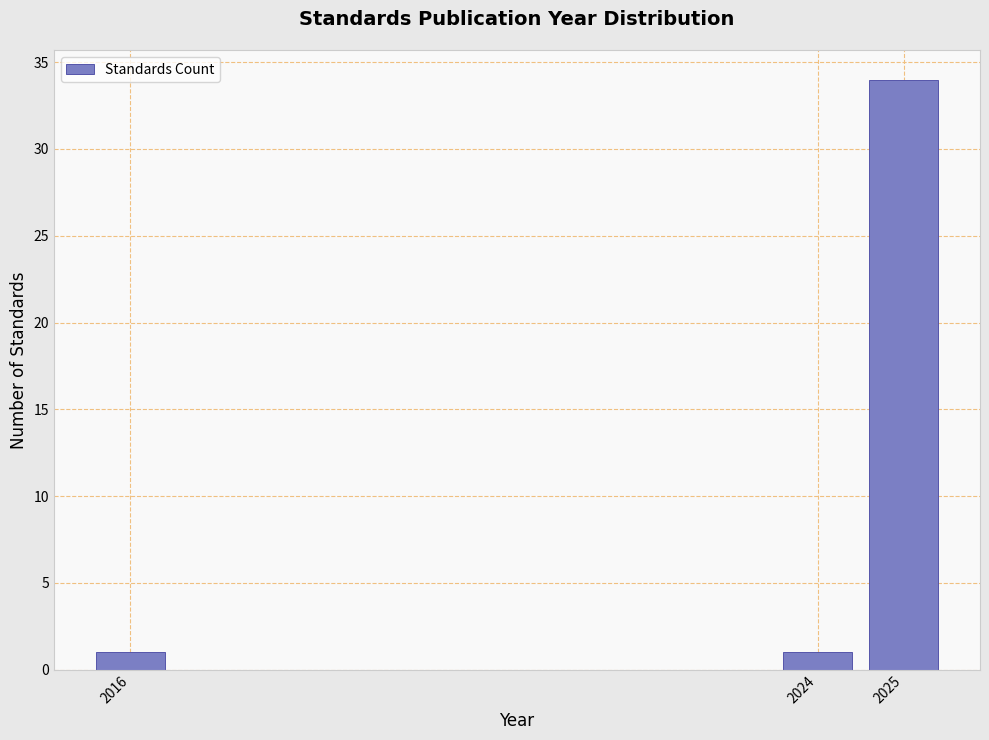

Reading left to right, extract all data points from this chart.

1	1	34